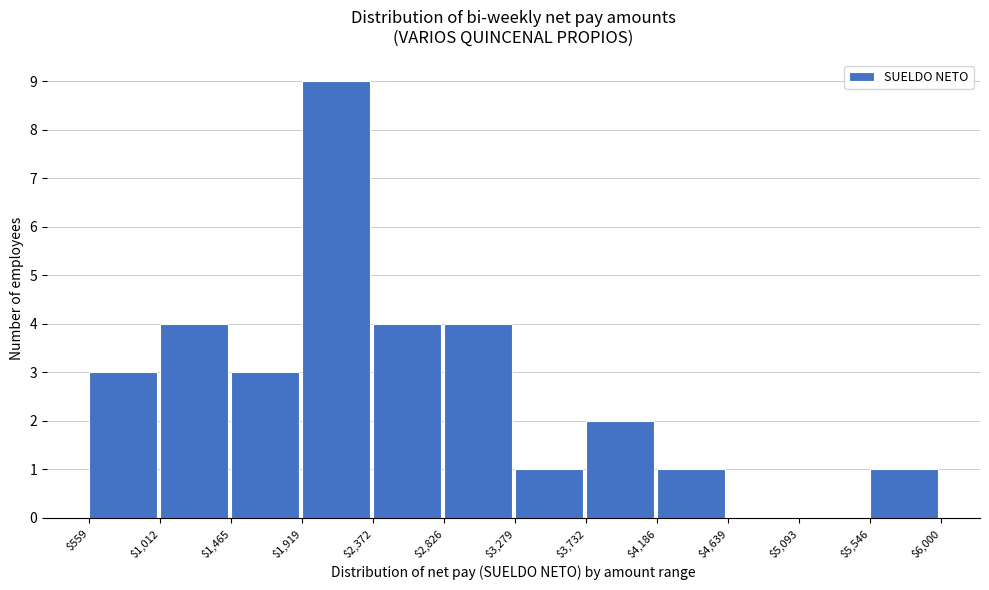

Over which range of the x-axis is the bar tallest?

$1,919 to $2,372